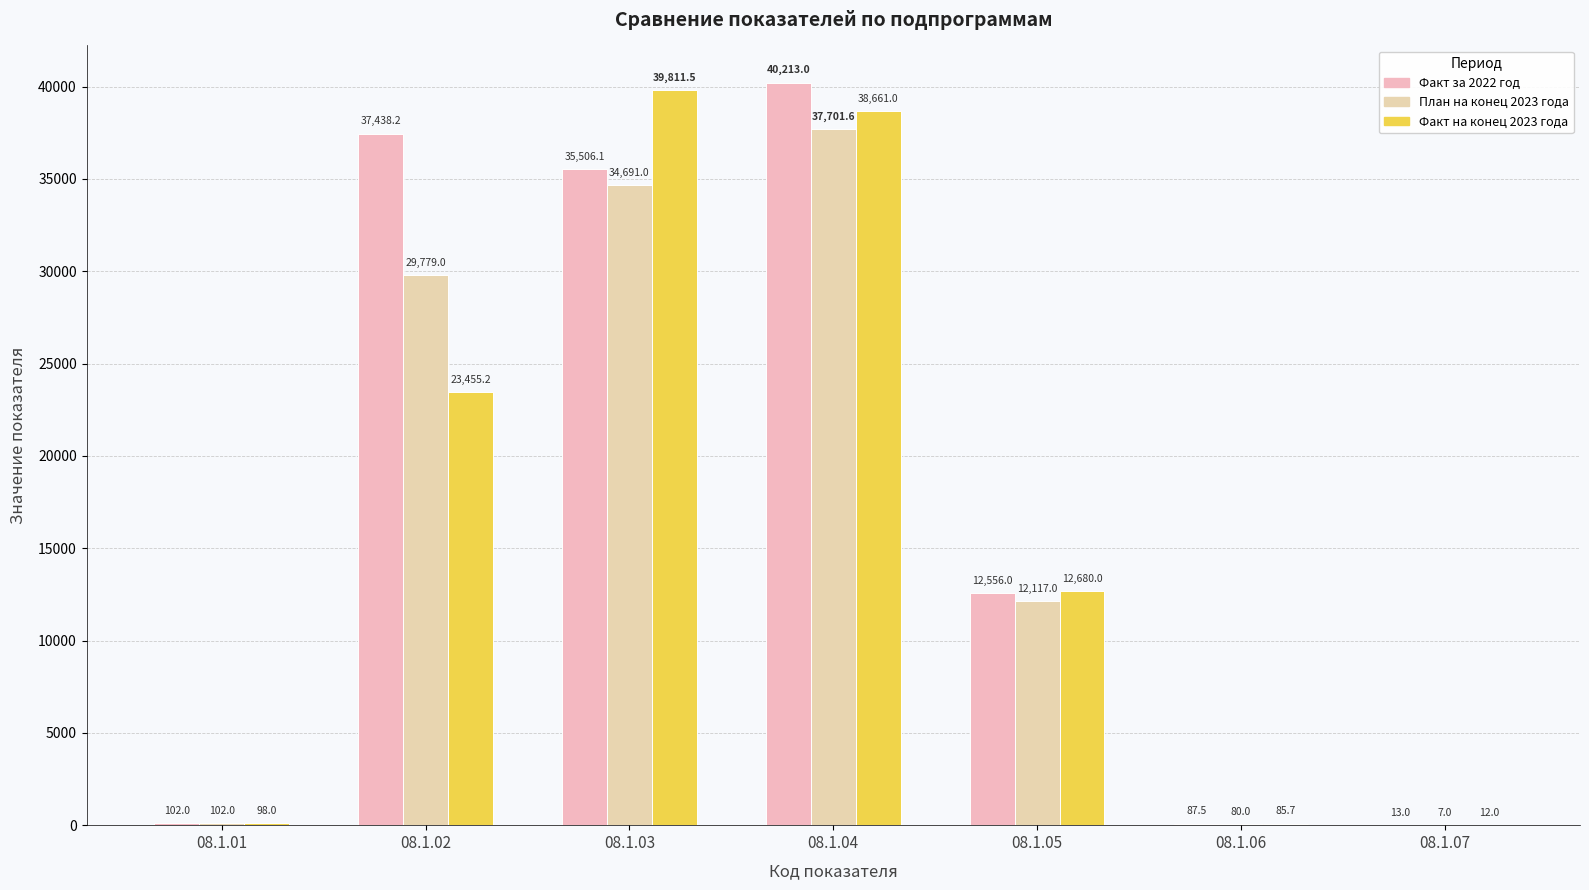

Does the chart contain stacked bars?

No